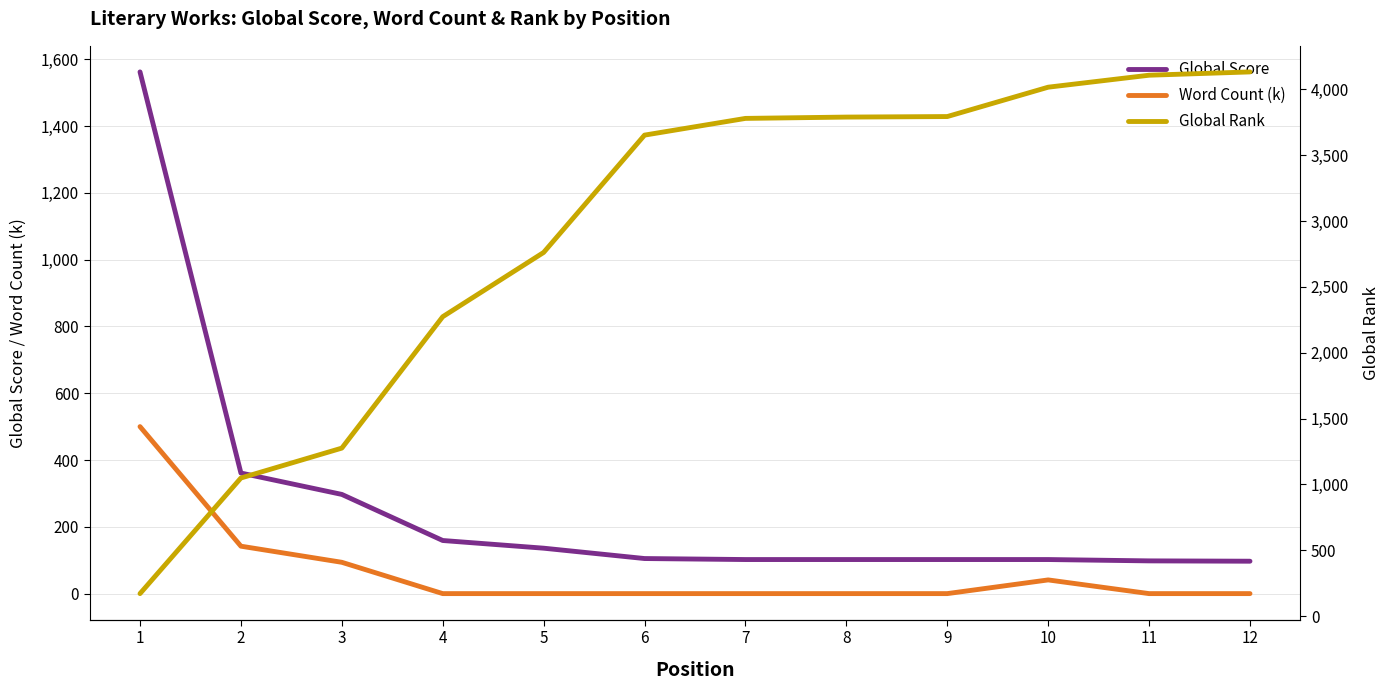

What is the average value of the Global Rank series?

2900.6